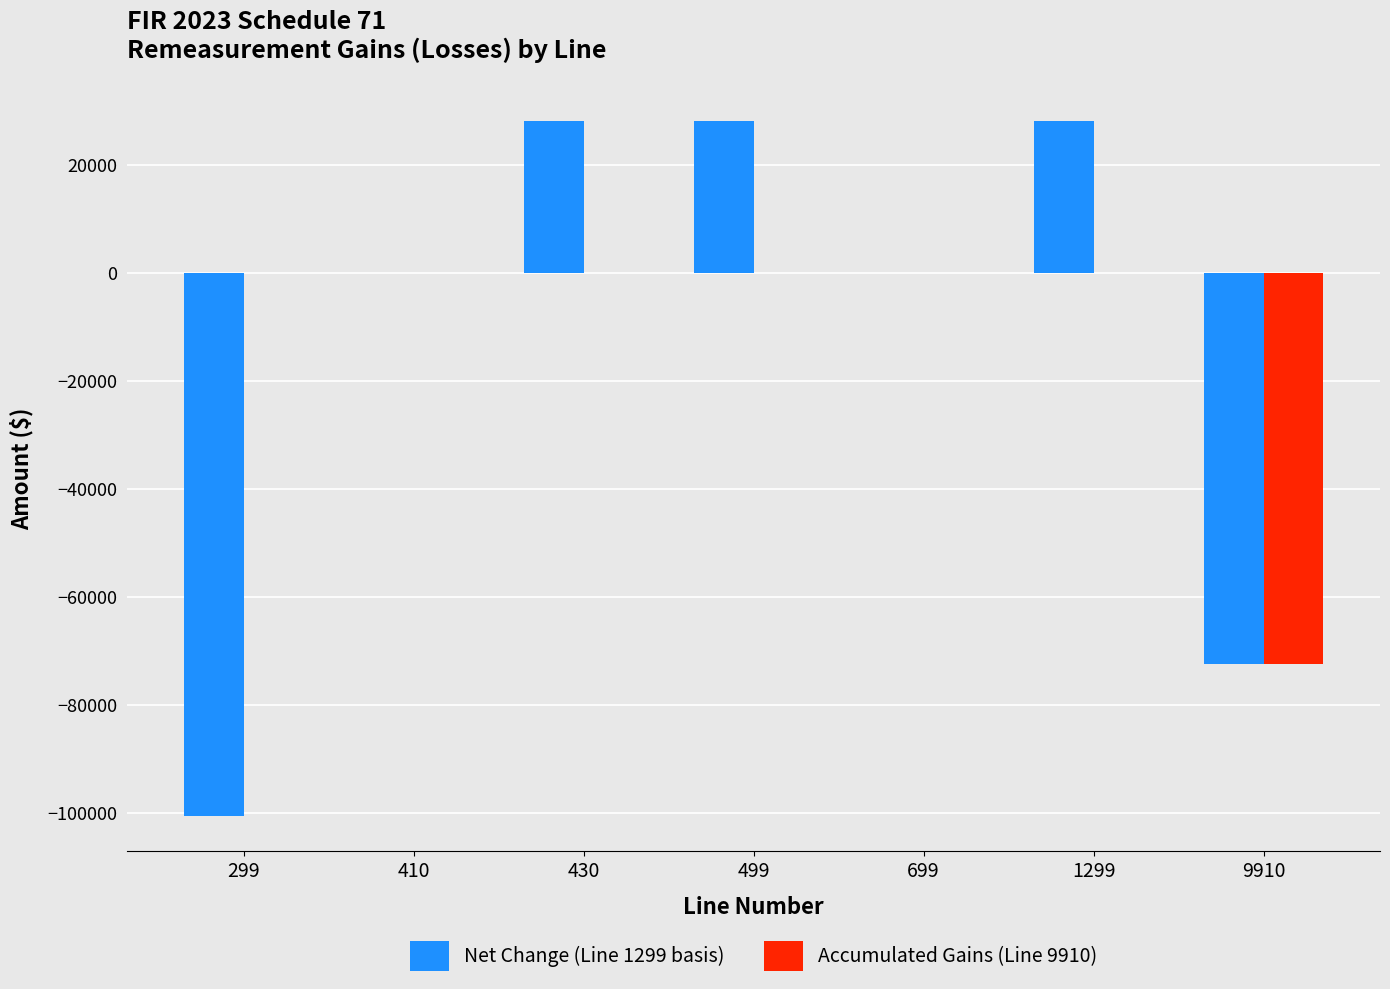

Is the value of Accumulated Gains (Line 9910) at 1299 greater than the value of Net Change (Line 1299 basis) at 430?

No